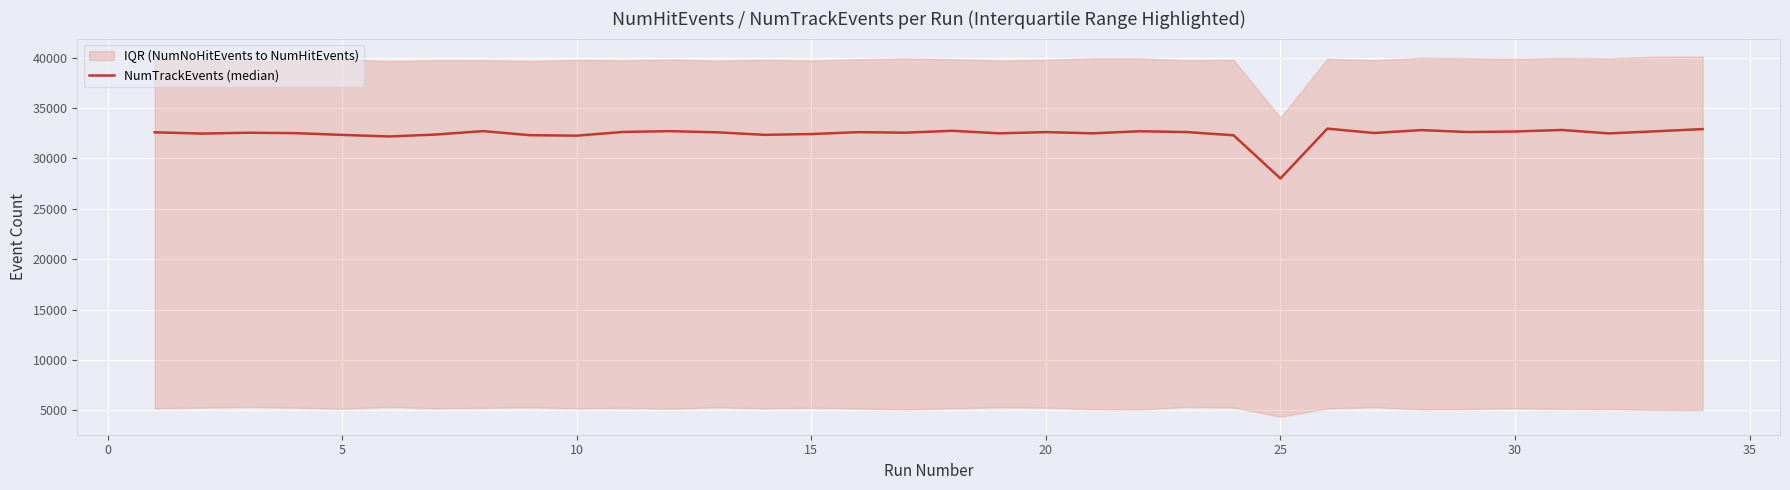

The chart shows a value of 9430 at 21. True or false?

False